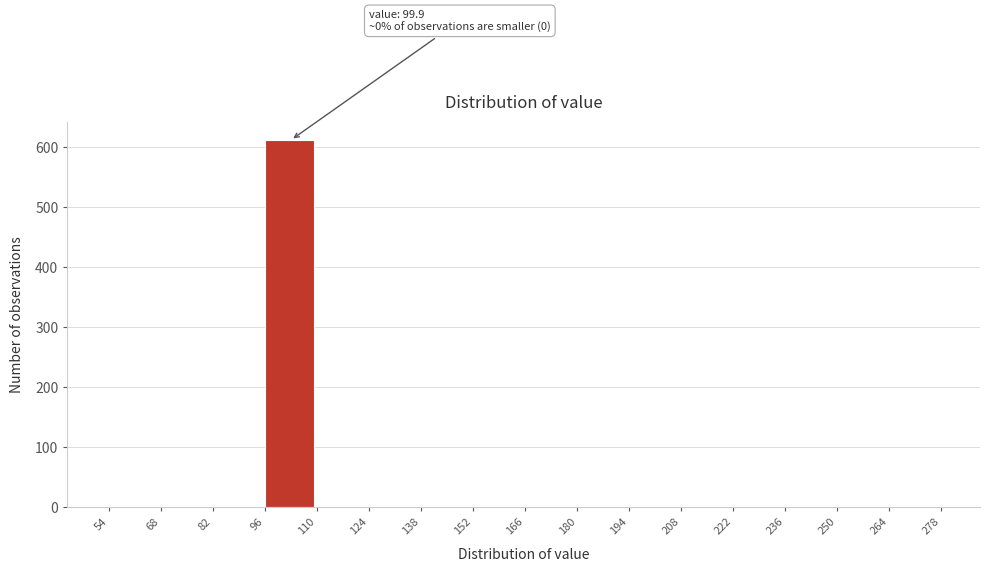

Over which range of the x-axis is the bar tallest?

96 to 110